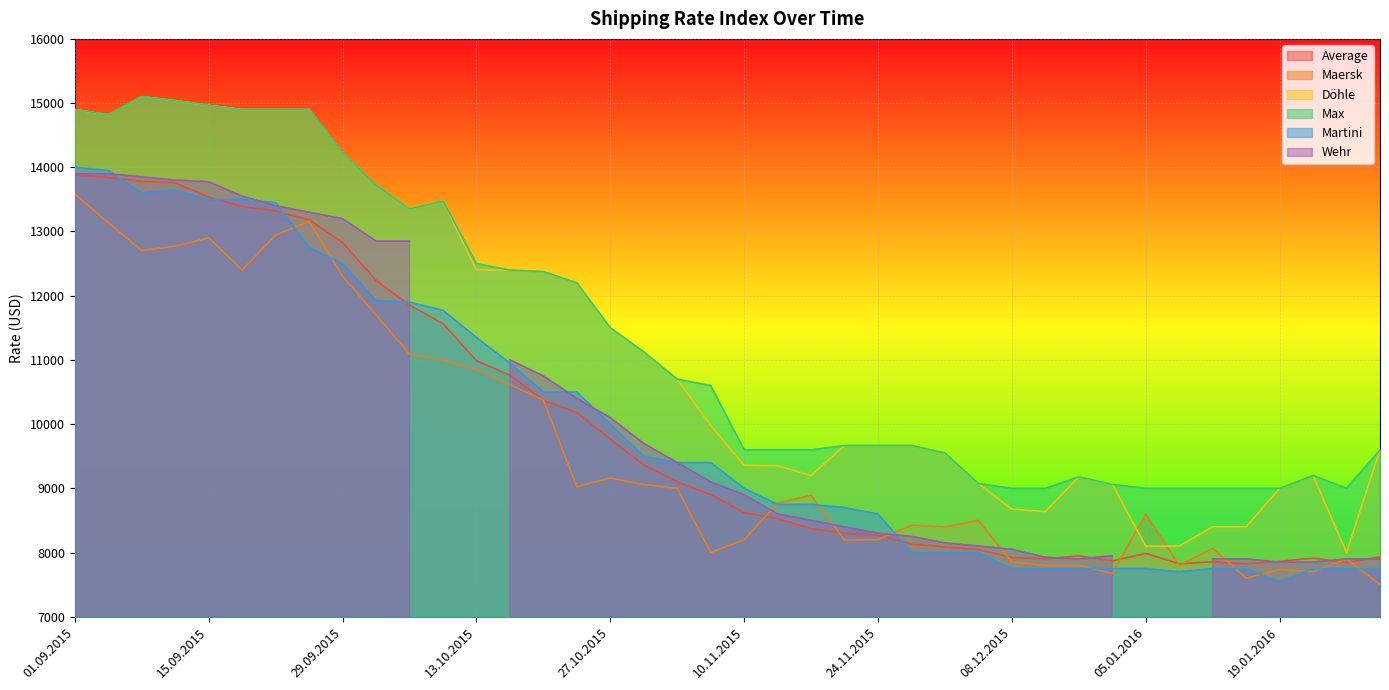

Which series has the largest total across all categories?

Max